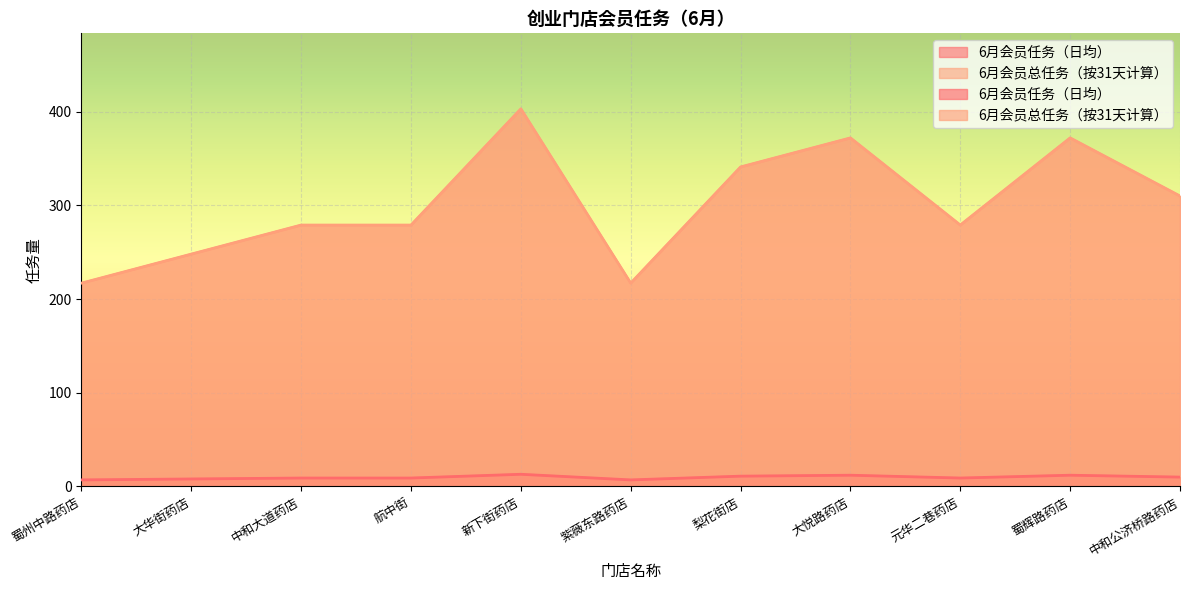

Which label corresponds to the smallest value in the chart?

蜀州中路药店